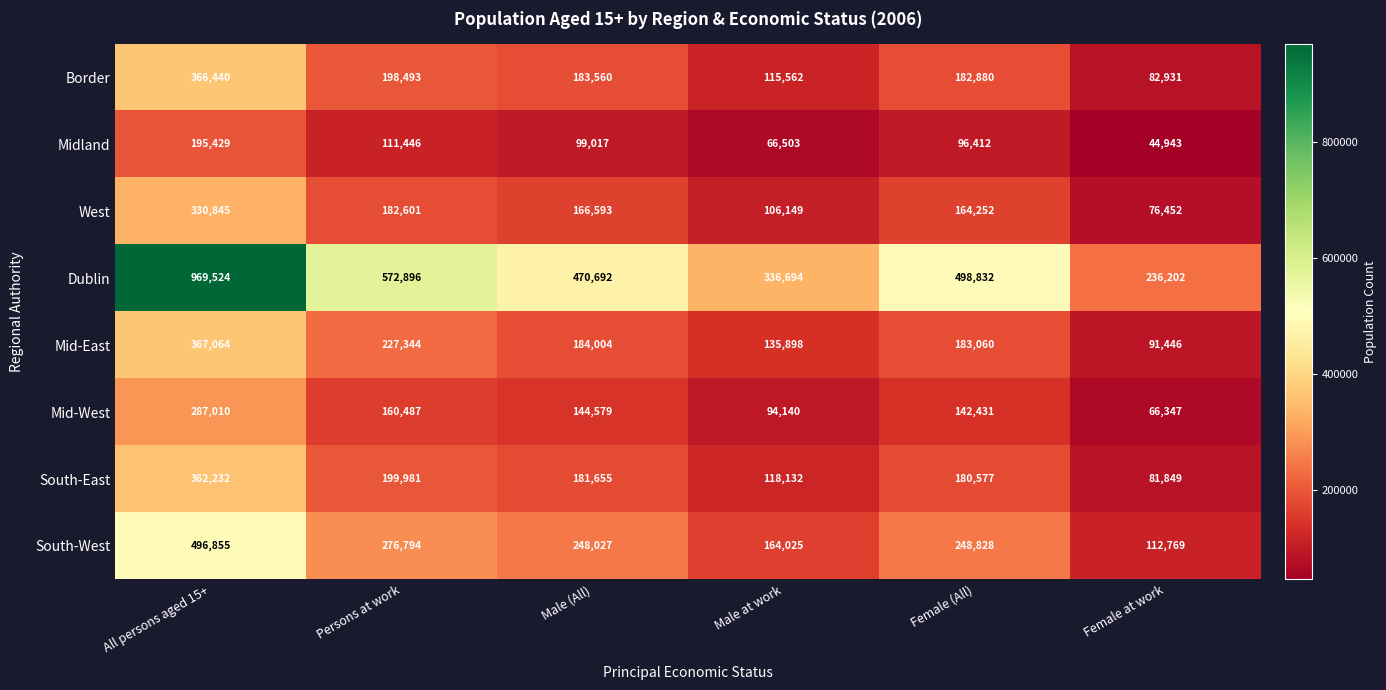

How many data points does each series have?

6